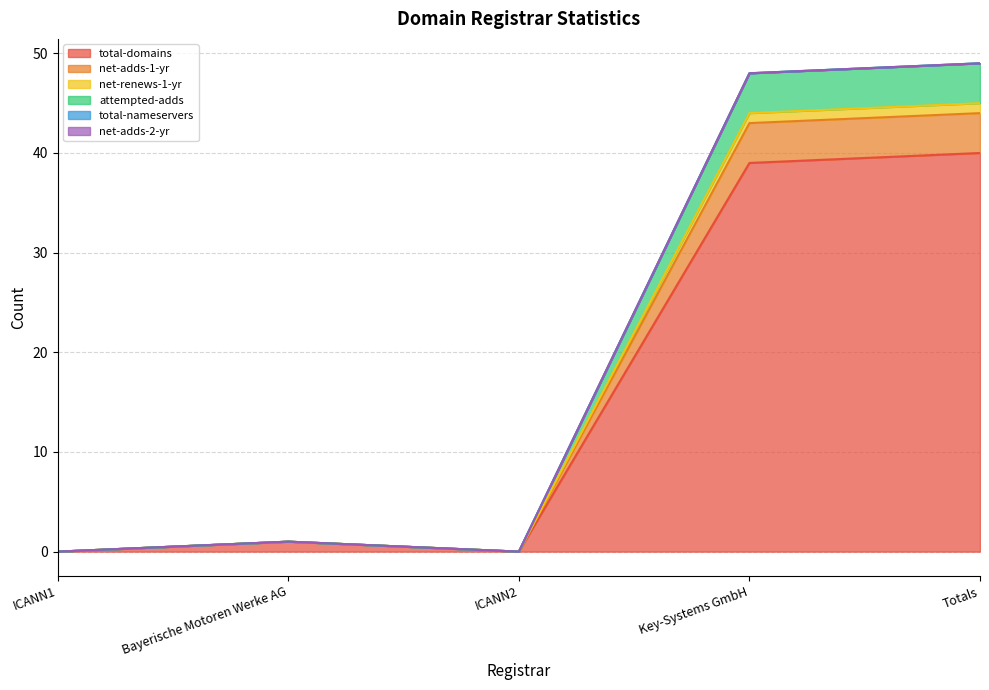

Where is the first local minimum for total-domains?

ICANN2